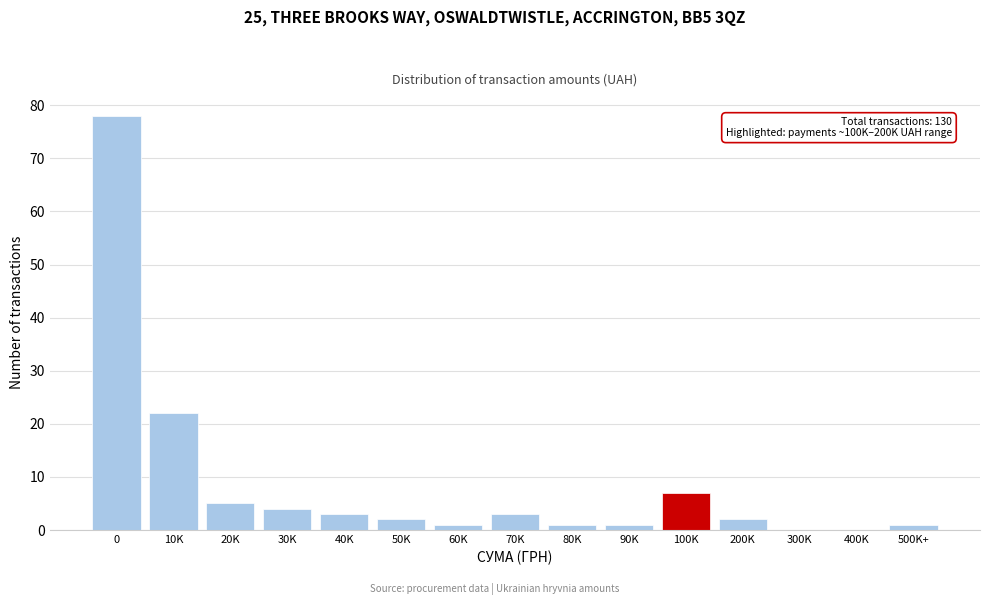

Reading left to right, what are all the values shown in this chart?

0=78	10K=22	20K=5	30K=4	40K=3	50K=2	60K=1	70K=3	80K=1	90K=1	100K=7	200K=2	300K=0	400K=0	500K+=1